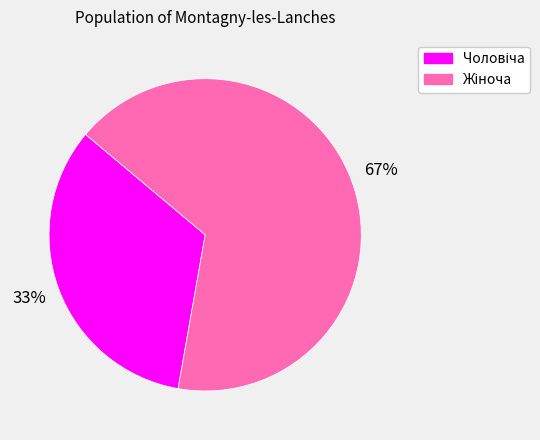

To the nearest percent, what is the average slice percentage?

50%